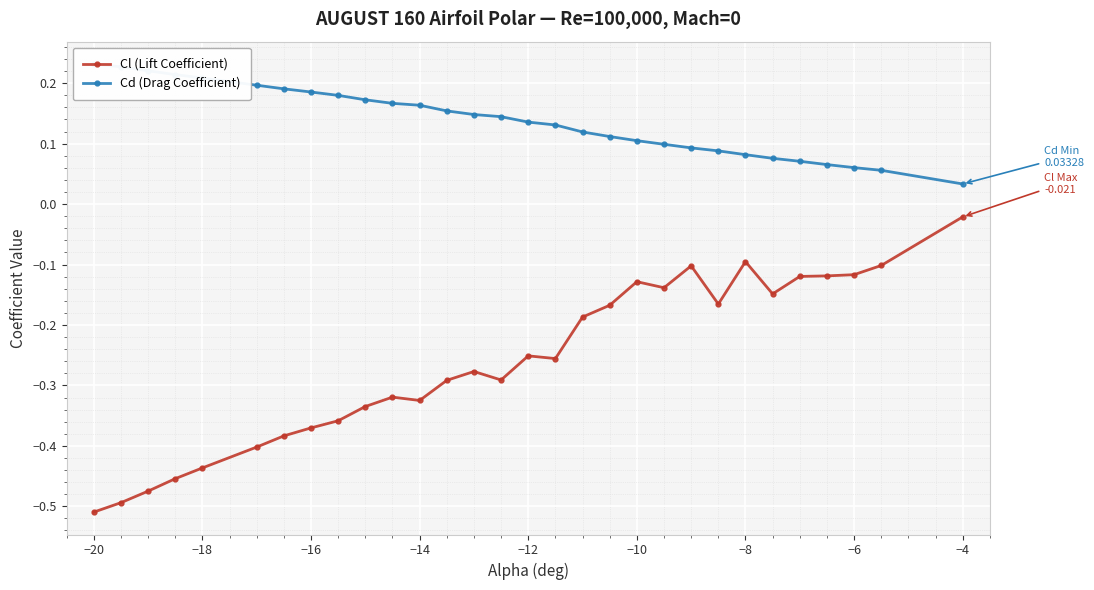

Where is Cl (Lift Coefficient) nearest to the value 0?

−4